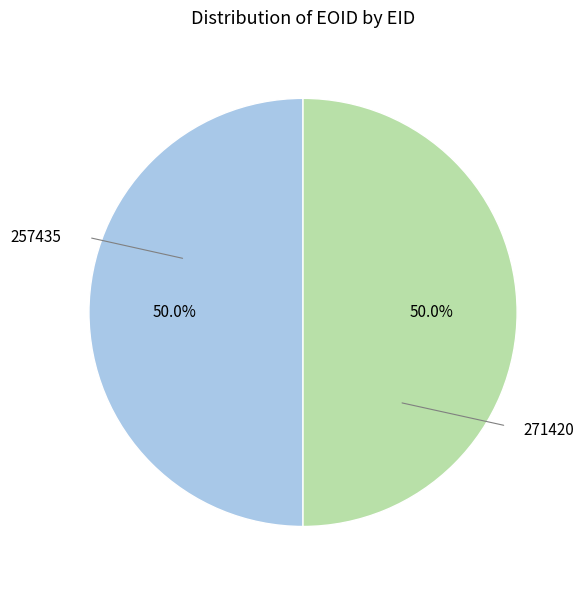

How many segments does this pie chart have?

2